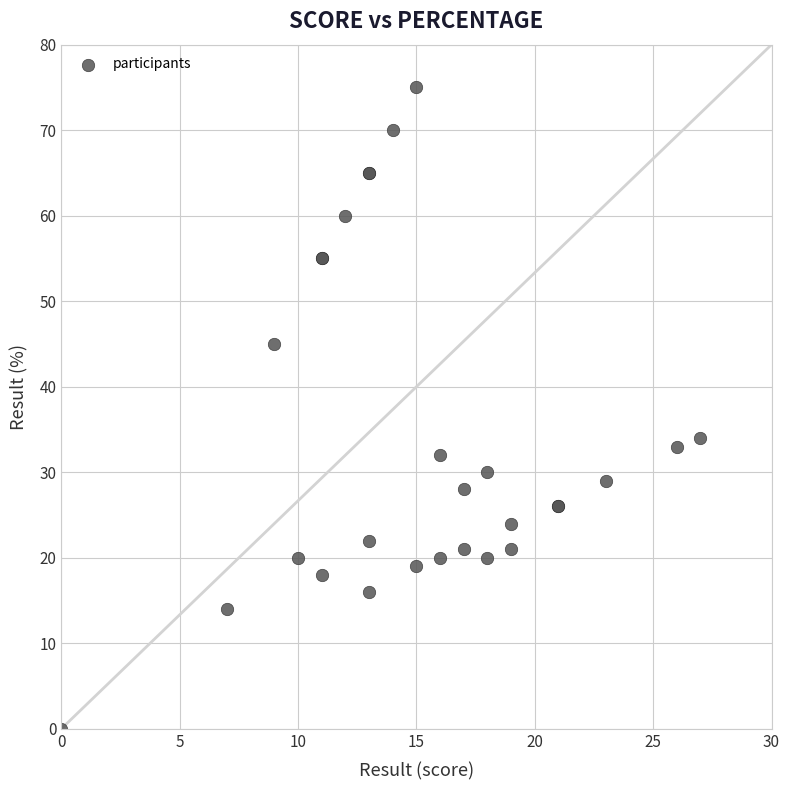

What Y value in the scatter plot is closest to 37?

34